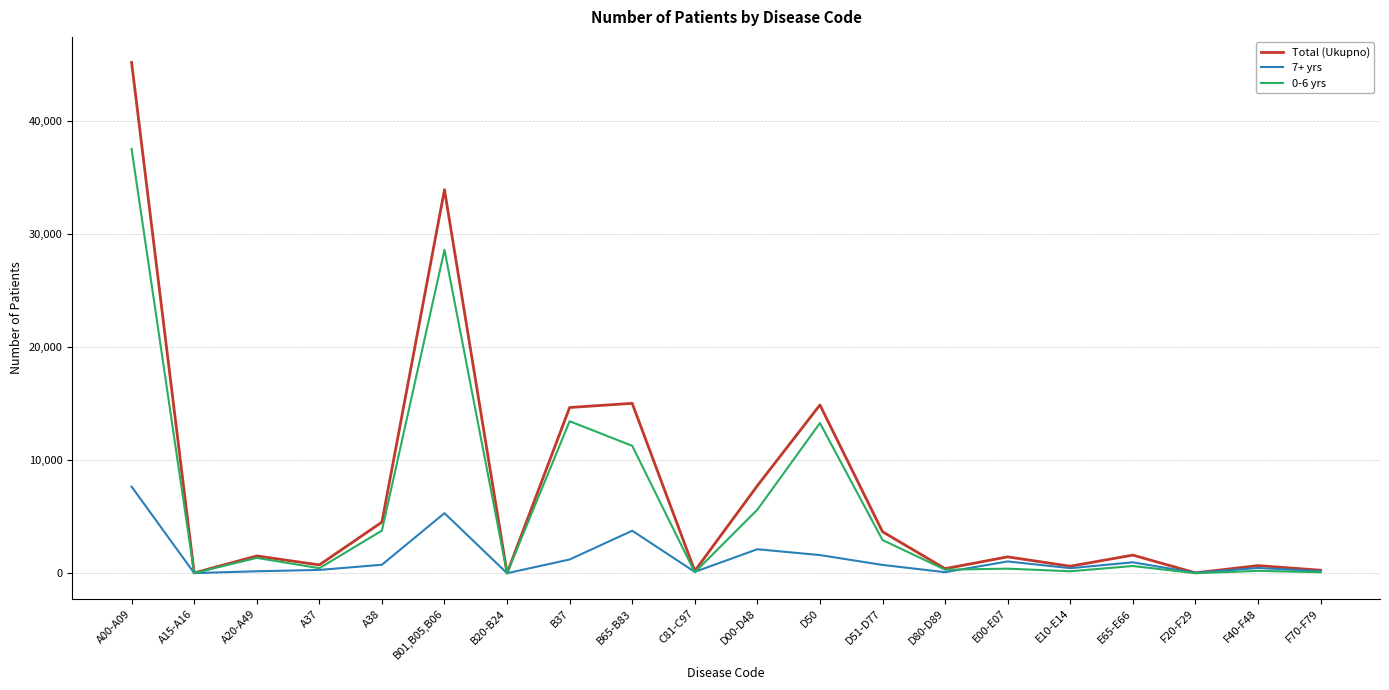

Which category has the highest value in the 0-6 yrs series?

A00-A09